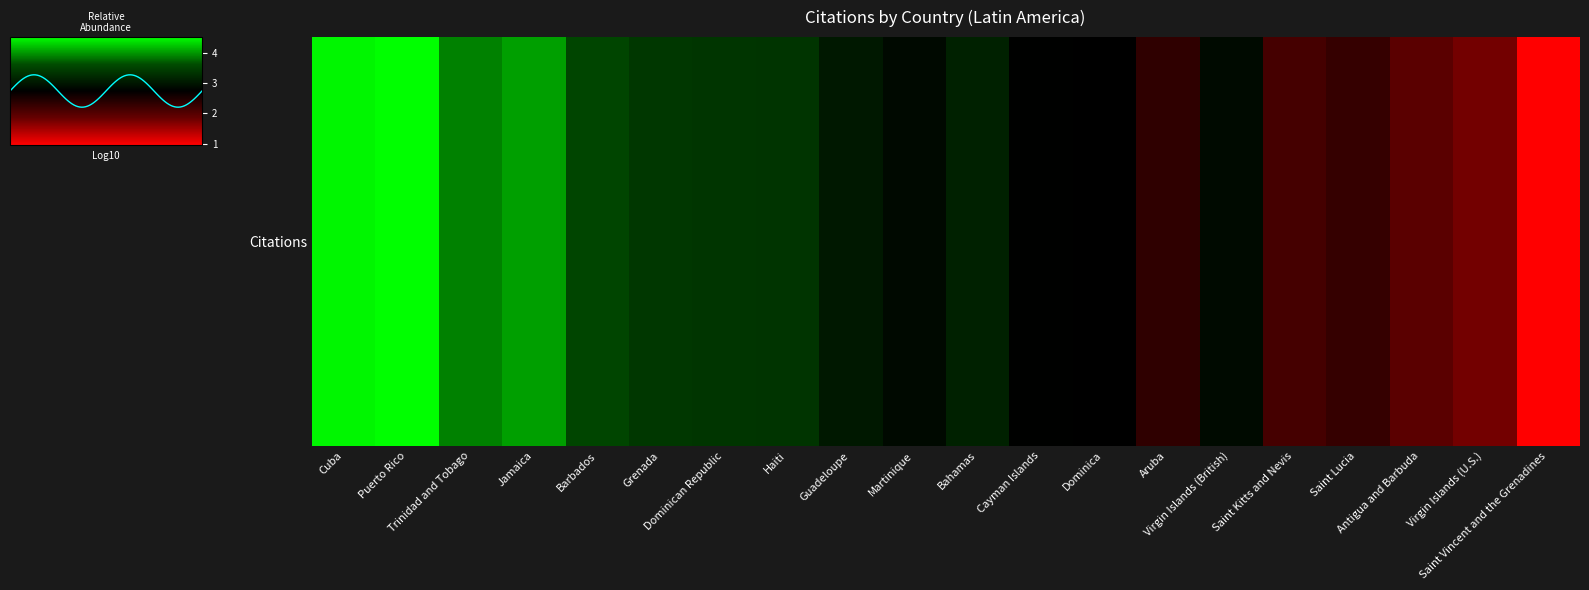

The chart shows a value of 2.4 at Trinidad and Tobago. True or false?

False